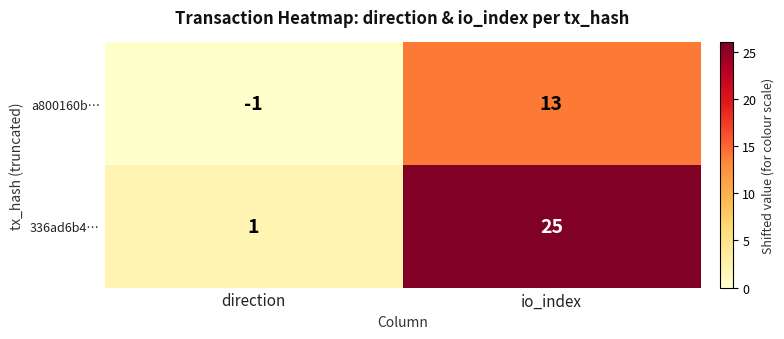

How many distinct data groups are displayed?

2